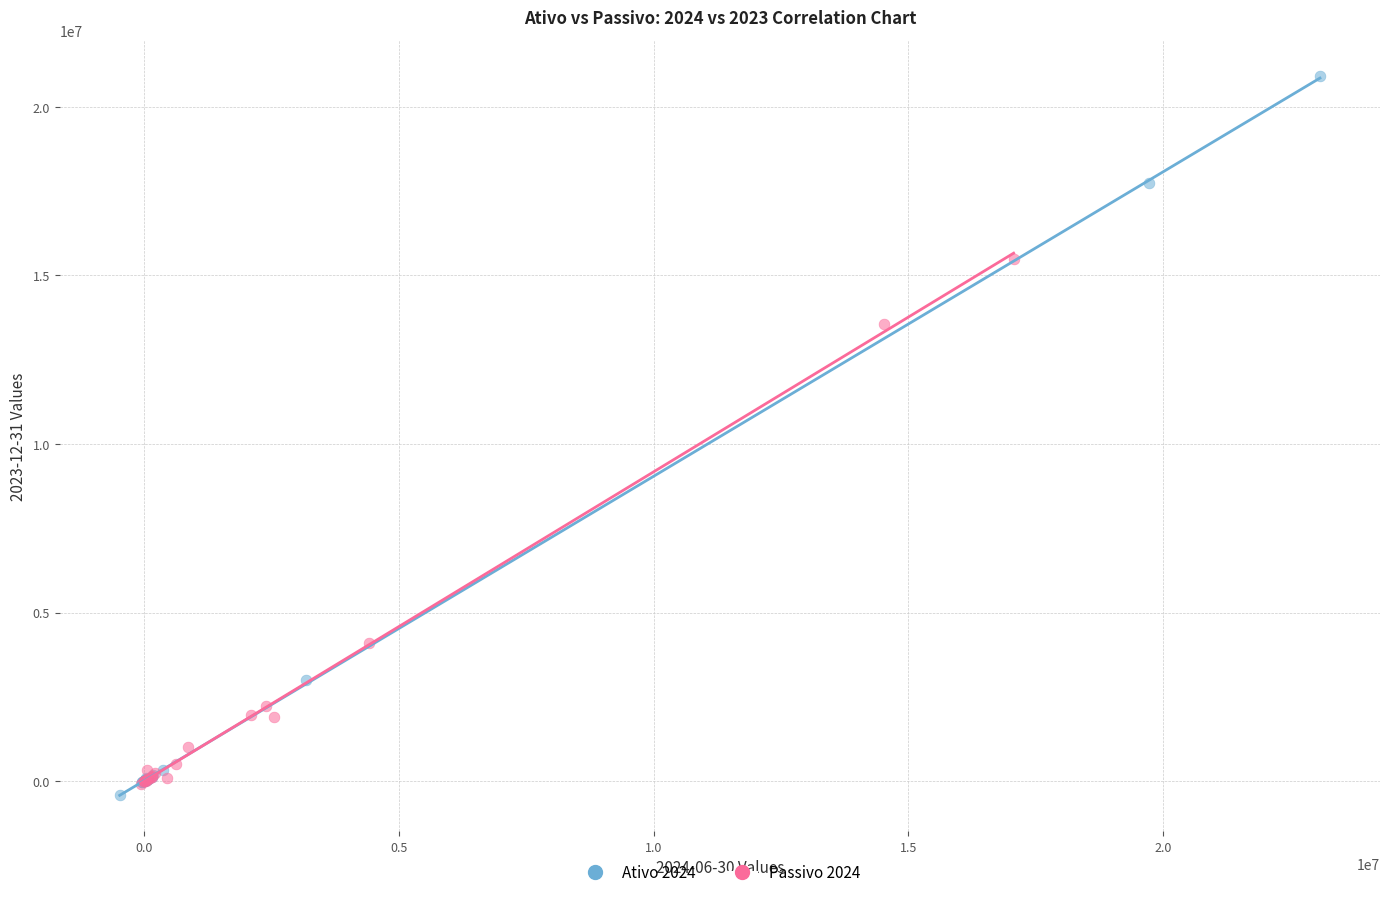

Which series has the widest spread of Y values?

Ativo 2024